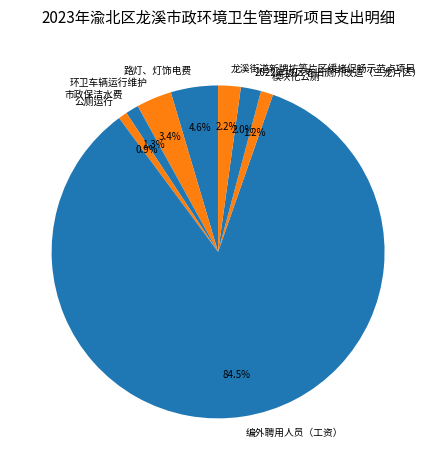

To the nearest percent, what is the difference between the 市政保洁水费 and 2022年城区老旧厕所改造（三龙片区） slice percentages?

1%